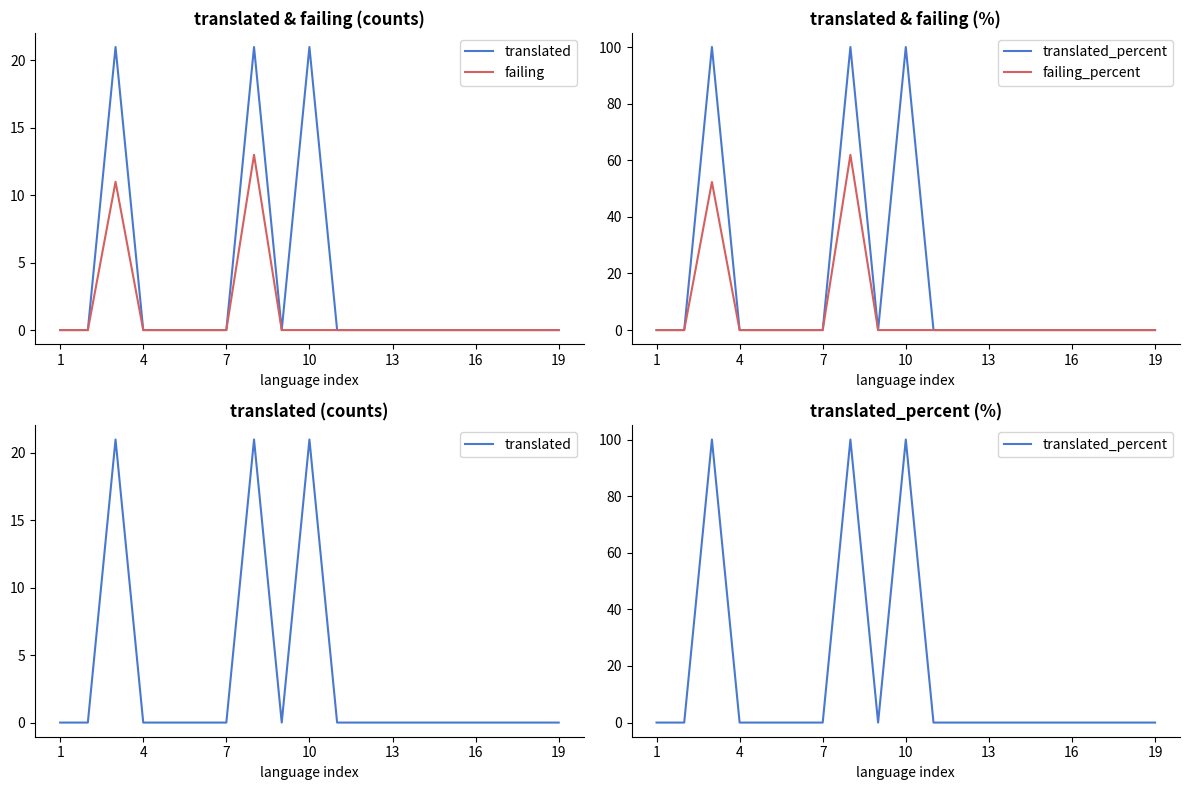

What is the difference between the second highest and minimum values in the failing series?

11.0